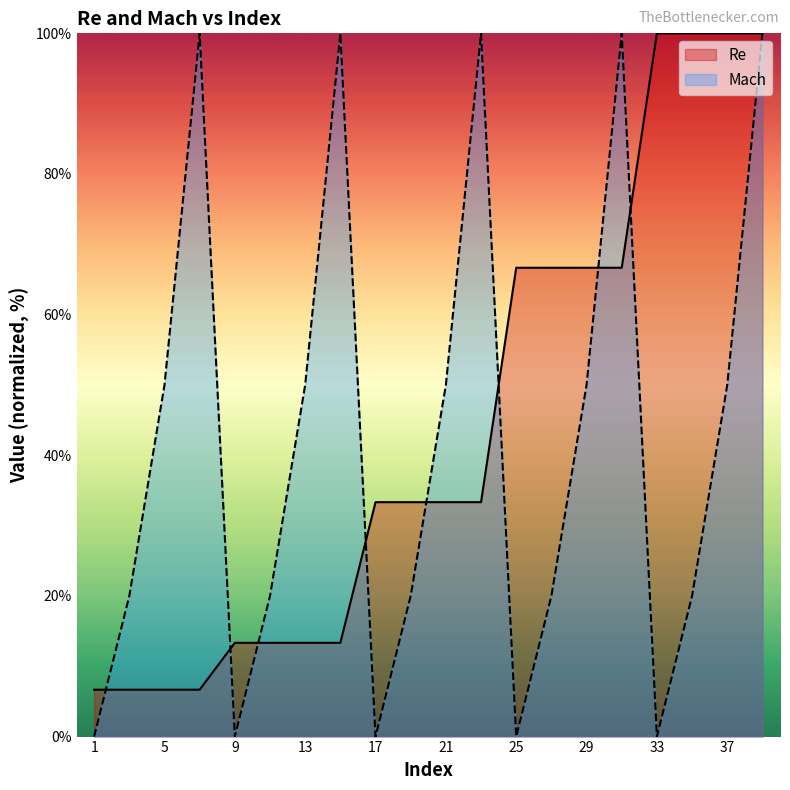

True or false: Re has a value of 100.0 at 37.

True